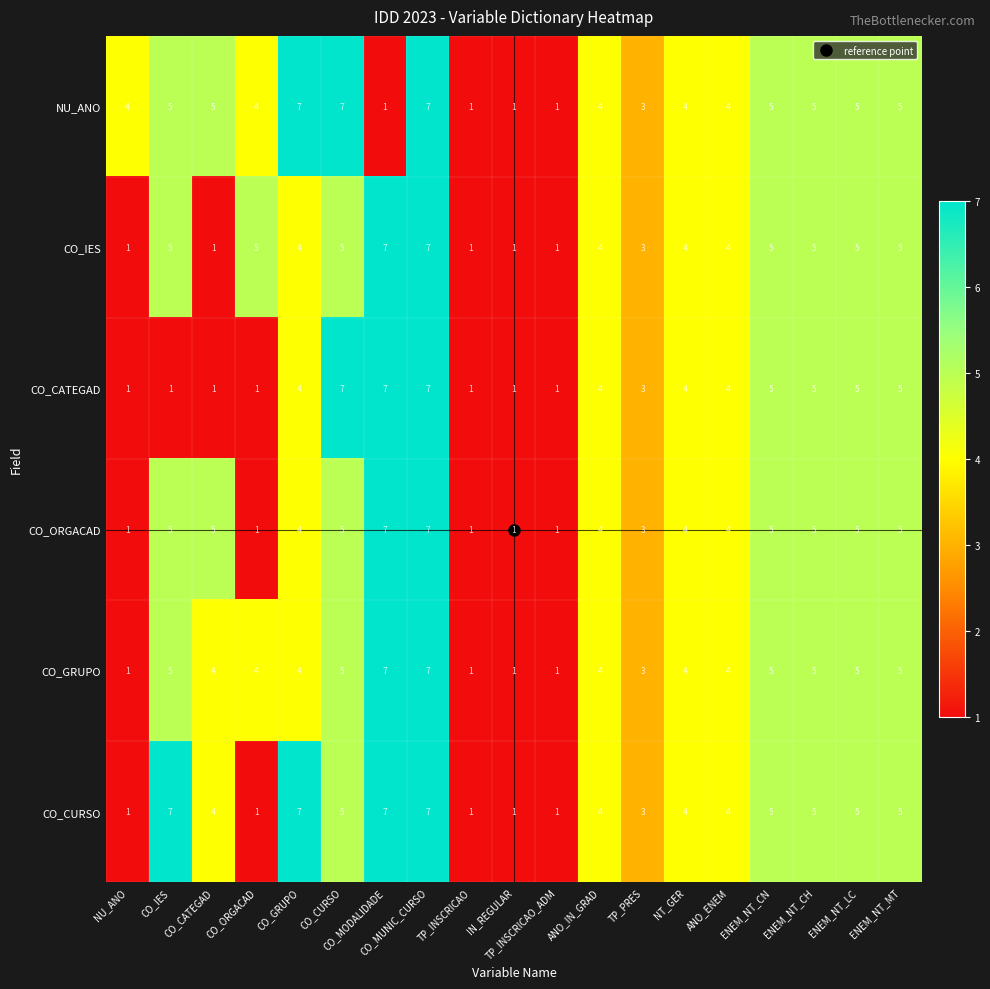

What is the minimum value shown in the chart?

1